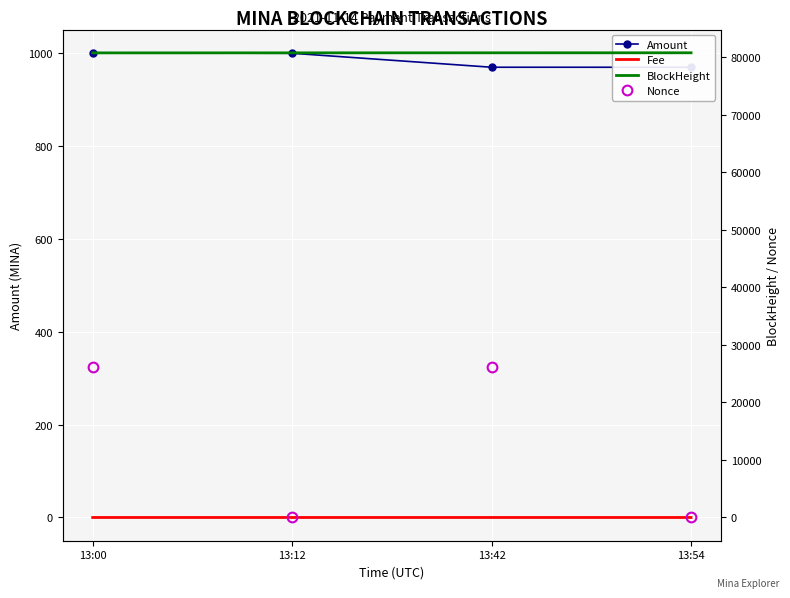

True or false: Amount and BlockHeight cross at least once.

False